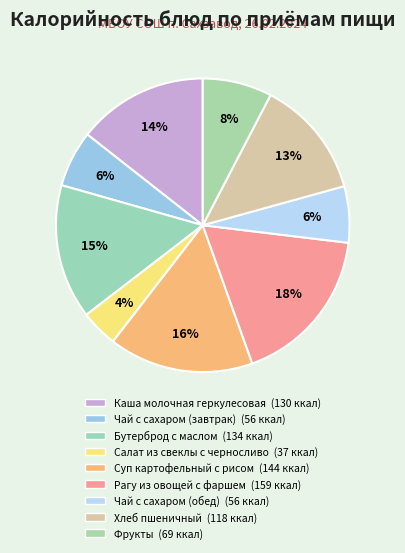

How many slices are in this pie chart?

9